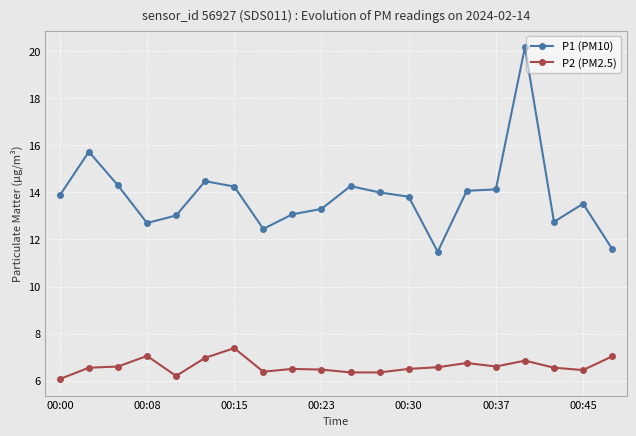

At how many categories does at least one series exceed 8?

20